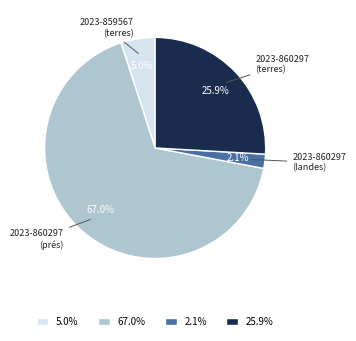

How many slices are in this pie chart?

4